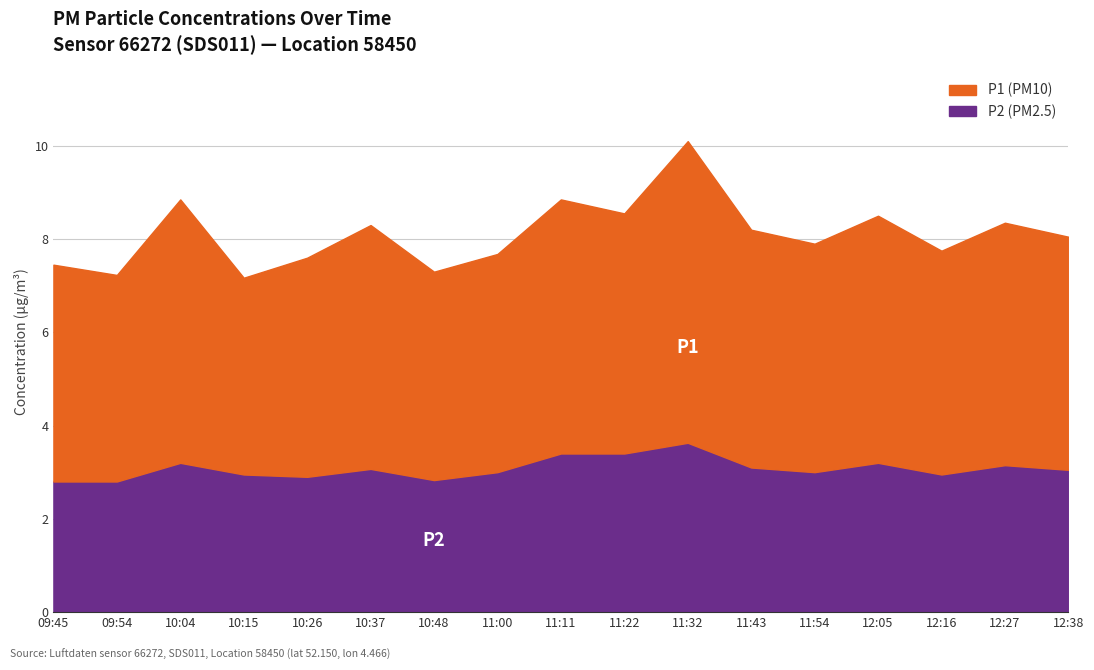

True or false: P1 has more than 0 points higher than both neighbors.

True